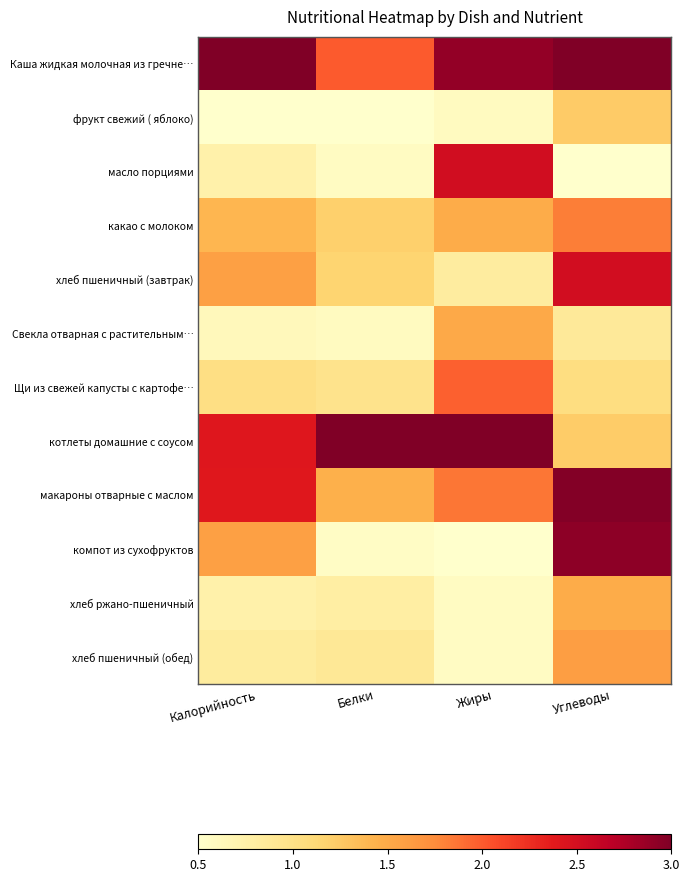

Reading right to left, extract all data points from this chart.

Каша жидкая молочная из гречне…: Углеводы=3.0	Жиры=2.9	Белки=2.0	Калорийность=3.0
фрукт свежий ( яблоко): Углеводы=1.2	Жиры=0.6	Белки=0.5	Калорийность=0.5
масло порциями: Углеводы=0.5	Жиры=2.5	Белки=0.6	Калорийность=0.7
какао с молоком: Углеводы=1.8	Жиры=1.5	Белки=1.2	Калорийность=1.4
хлеб пшеничный (завтрак): Углеводы=2.5	Жиры=0.8	Белки=1.2	Калорийность=1.6
Свекла отварная с растительным…: Углеводы=0.9	Жиры=1.5	Белки=0.6	Калорийность=0.6
Щи из свежей капусты с картофе…: Углеводы=1.0	Жиры=2.0	Белки=1.0	Калорийность=1.0
котлеты домашние с соусом: Углеводы=1.2	Жиры=3.0	Белки=3.0	Калорийность=2.4
макароны отварные с маслом: Углеводы=3.0	Жиры=1.9	Белки=1.5	Калорийность=2.4
компот из сухофруктов: Углеводы=2.9	Жиры=0.5	Белки=0.5	Калорийность=1.6
хлеб ржано-пшеничный: Углеводы=1.5	Жиры=0.6	Белки=0.8	Калорийность=0.7
хлеб пшеничный (обед): Углеводы=1.6	Жиры=0.6	Белки=0.9	Калорийность=0.8